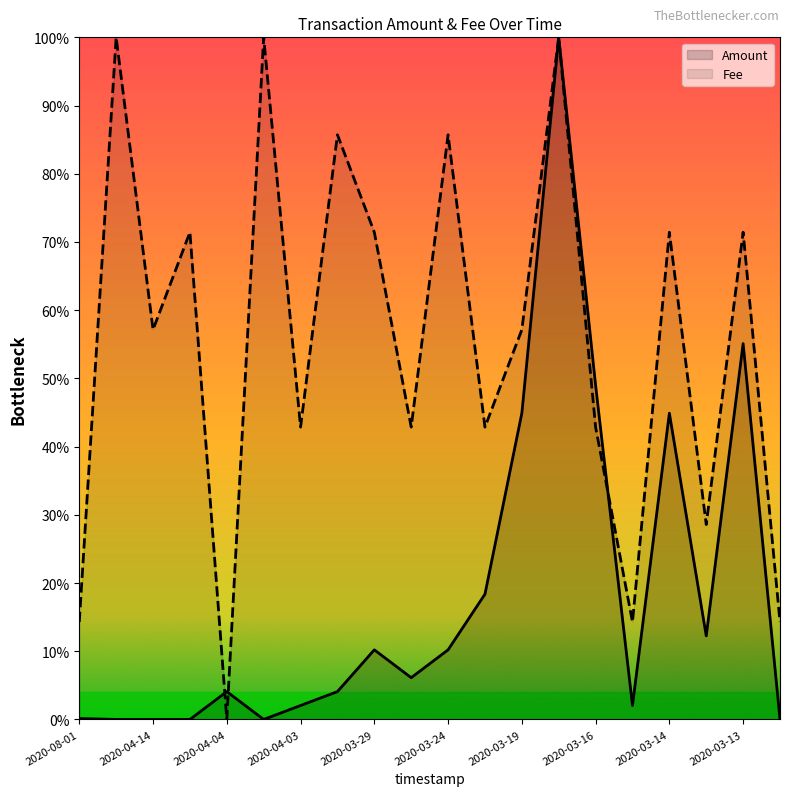

What are all the series names shown in the legend?

Amount, Fee